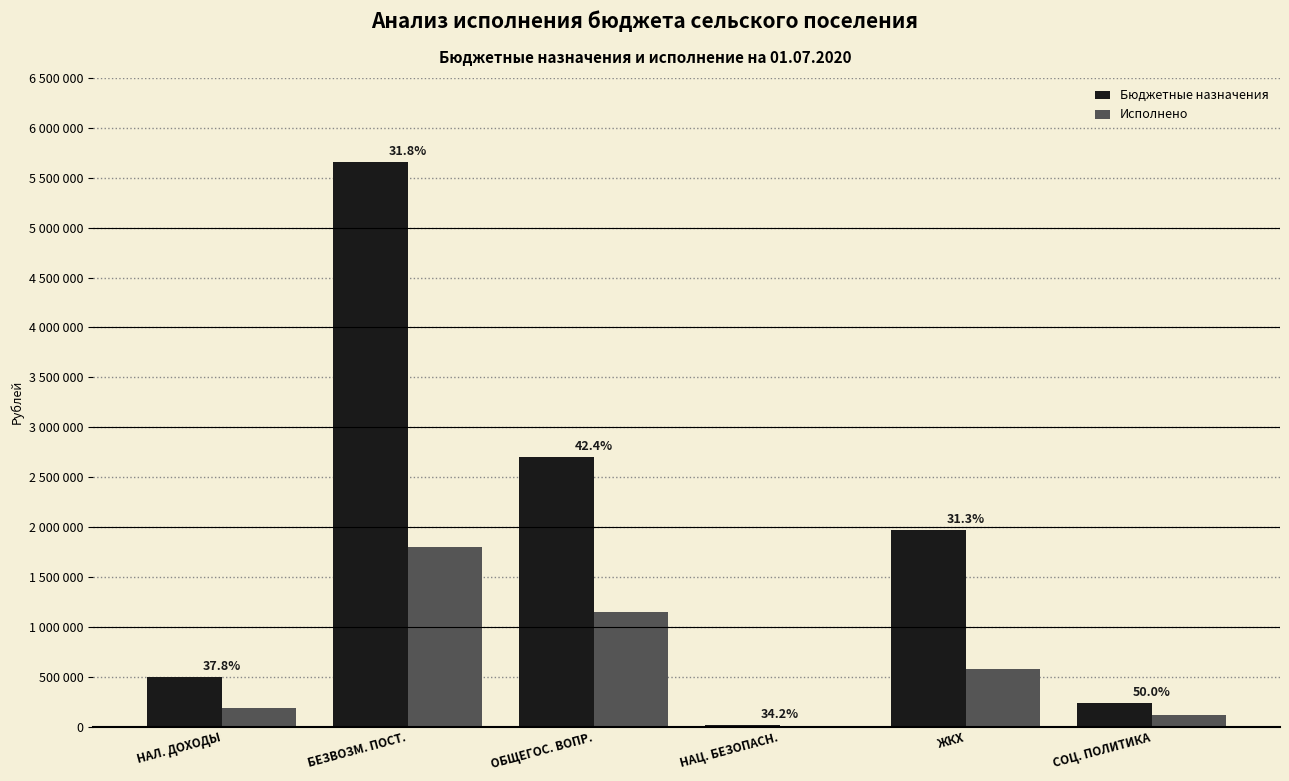

Are the bars horizontal?

No